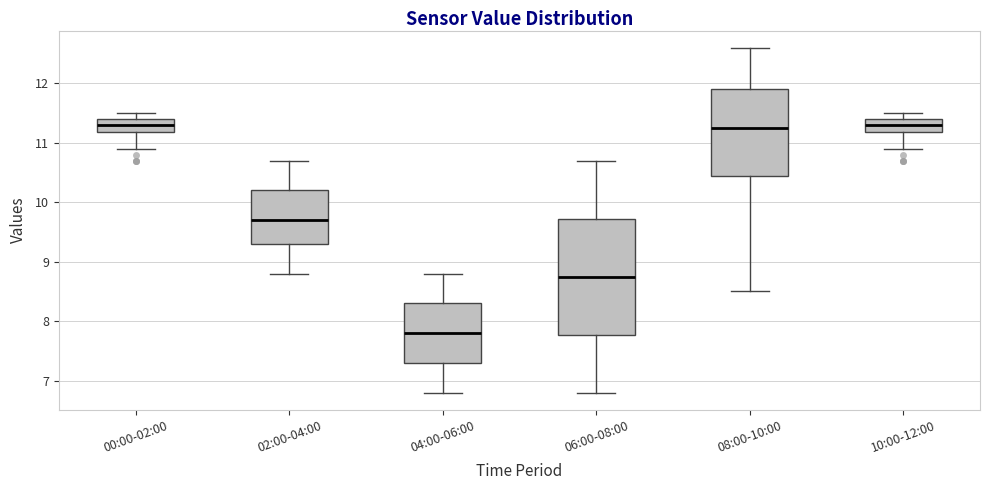

Reading left to right, transcribe this box plot: for each box, give where its median line is, the range the box spans, and where its two whiskers end, as read against the y-axis. The values are not printed on the chart, so give them approximately, as read against the axis.

00:00-02:00: median 11.3, box 11.2 to 11.4, whiskers 10.9 to 11.5
02:00-04:00: median 9.7, box 9.3 to 10.2, whiskers 8.8 to 10.7
04:00-06:00: median 7.8, box 7.3 to 8.3, whiskers 6.8 to 8.8
06:00-08:00: median 8.8, box 7.8 to 9.7, whiskers 6.8 to 10.7
08:00-10:00: median 11.3, box 10.5 to 11.9, whiskers 8.5 to 12.6
10:00-12:00: median 11.3, box 11.2 to 11.4, whiskers 10.9 to 11.5